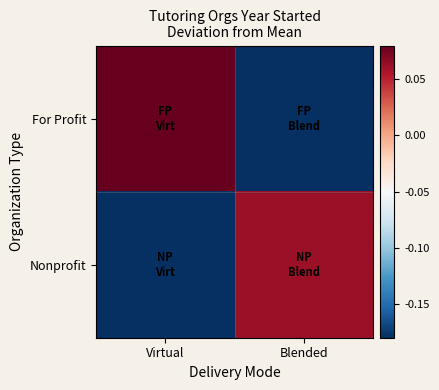

Which series has the largest range (max minus min)?

For Profit